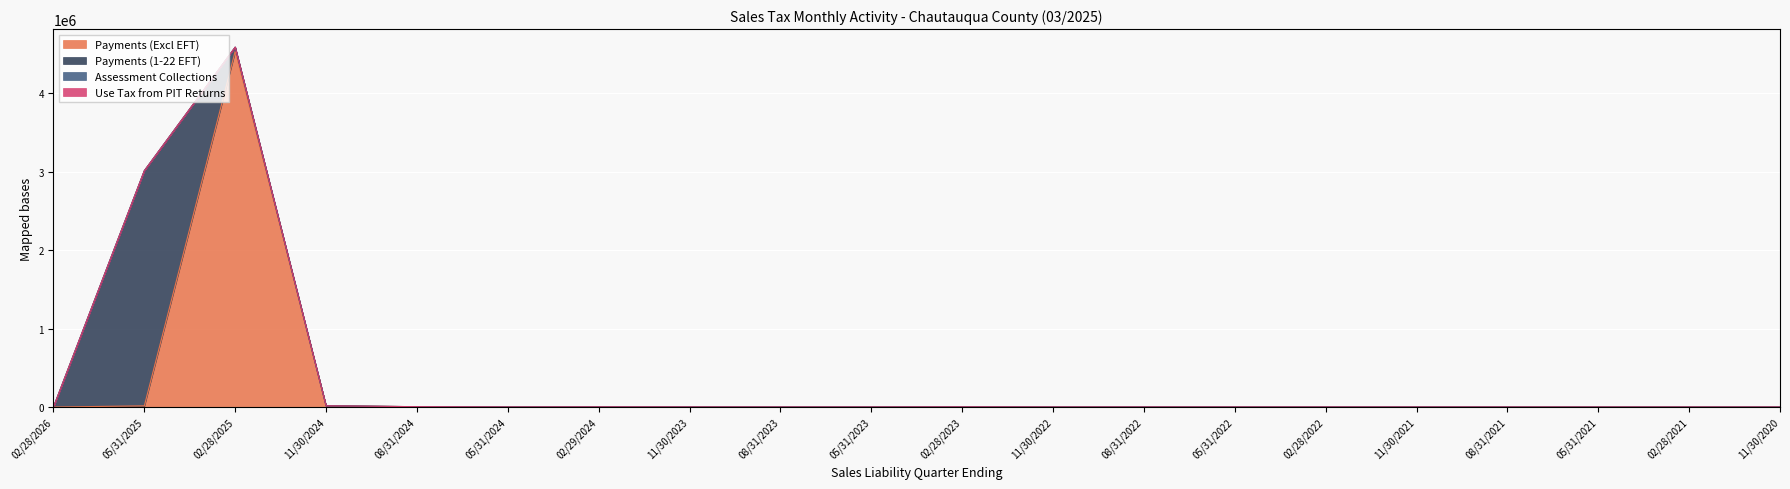

At which label does Payments (Excl EFT) reach its minimum?

08/31/2021